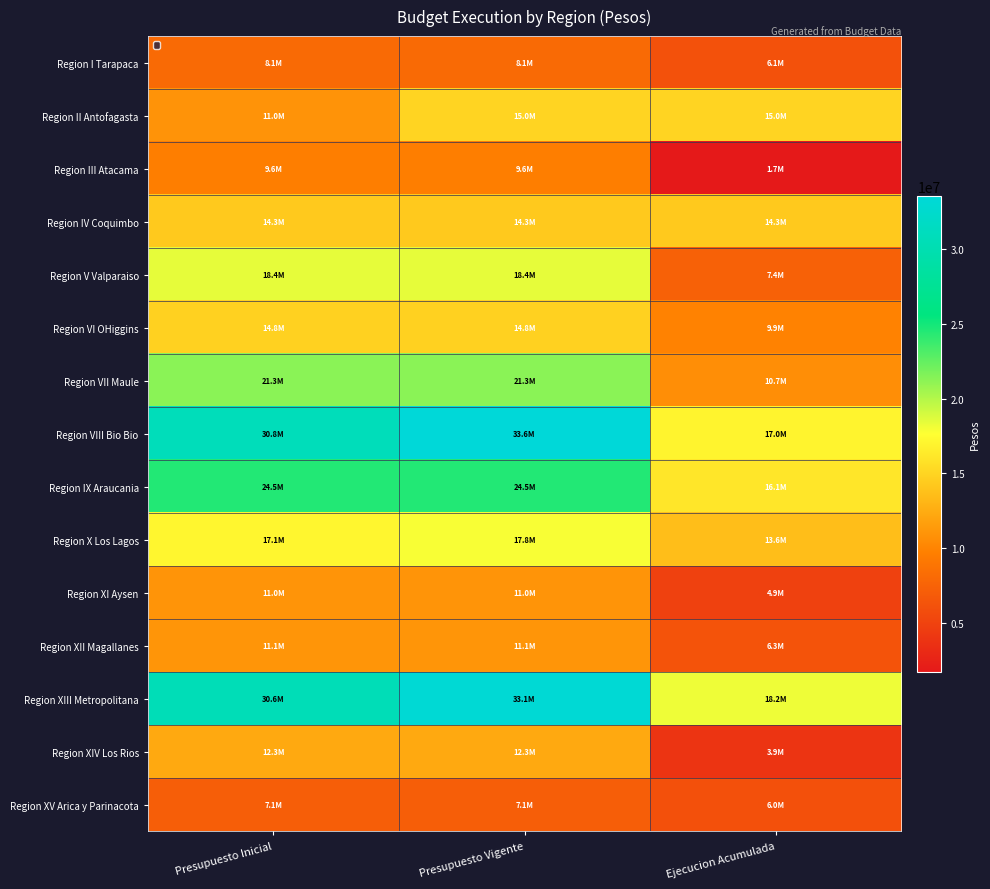

Count the number of categories in the chart.

3